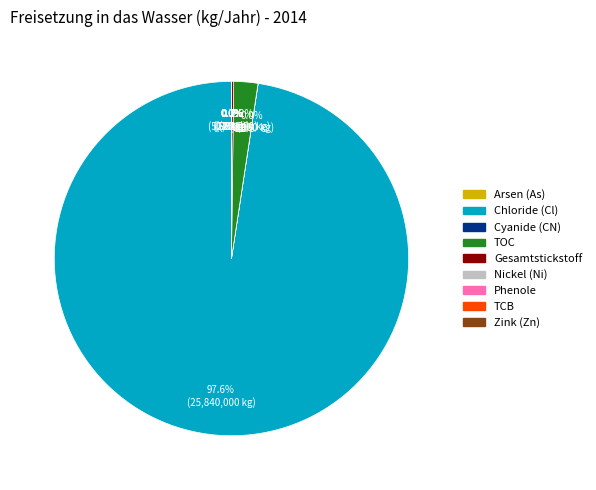

Is there any slice that represents more than half of the pie?

Yes